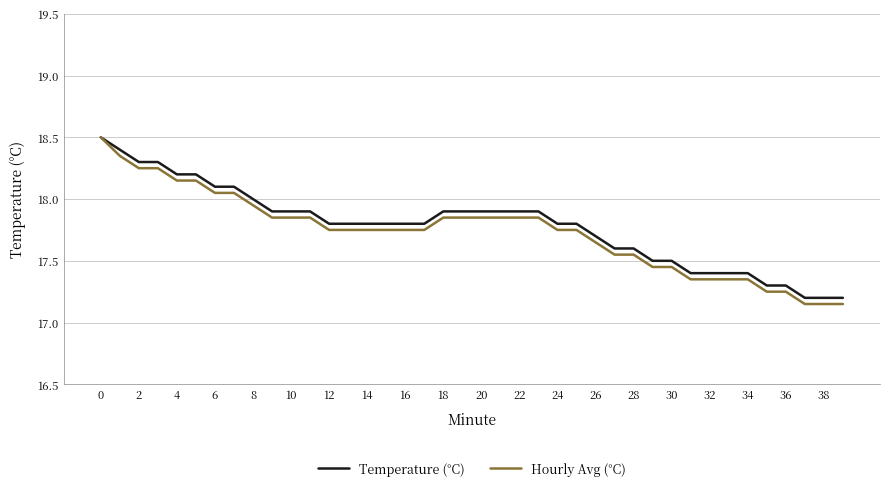

What is the maximum value for Temperature (°C)?

18.5